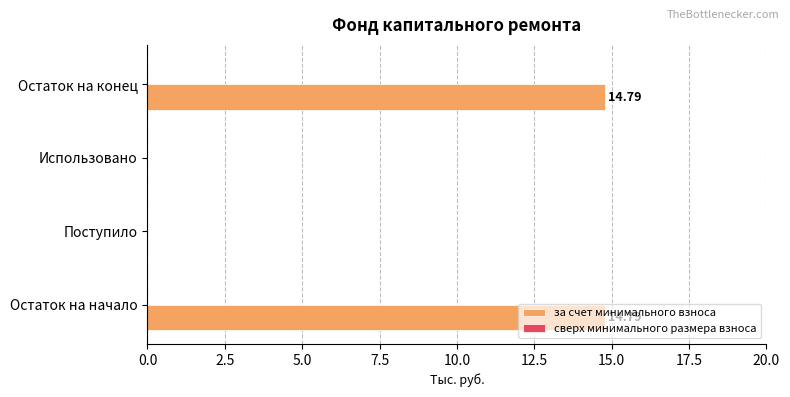

What is the sum of the values at Использовано and Остаток на начало?

14.8